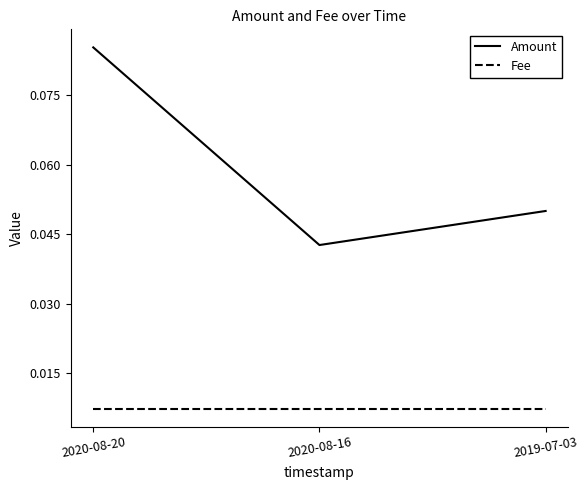

Rank the series by their maximum value, from highest to lowest.

Amount, Fee